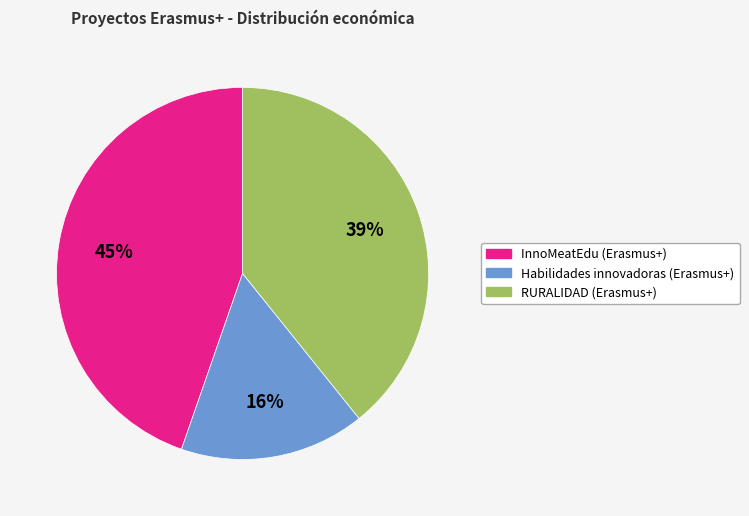

Does InnoMeatEdu (Erasmus+) represent more than half of the total?

No